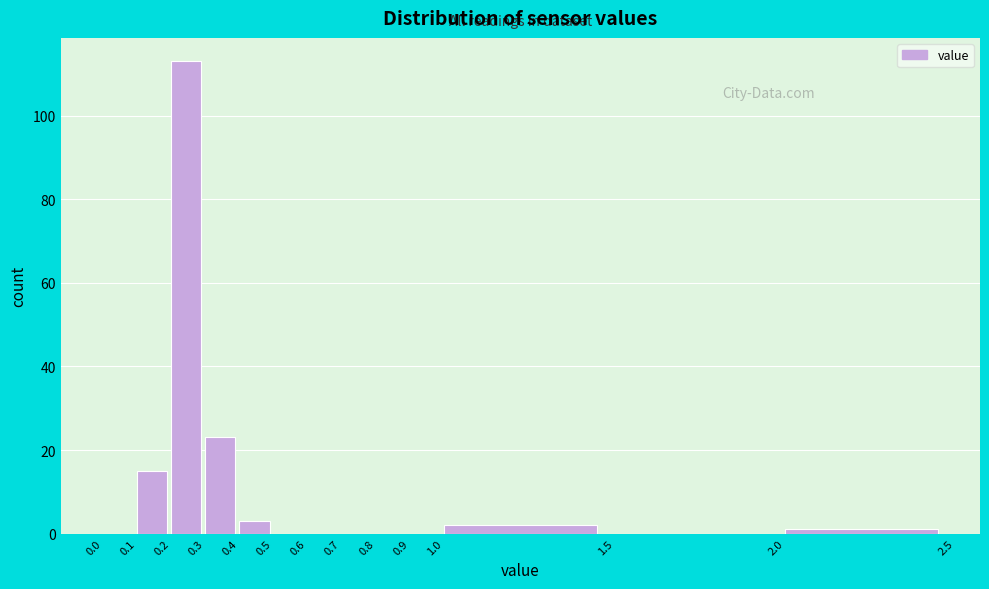

Reading left to right, list every bar in this chart as the range it spans on the x-axis followed by its height. The values are not printed on the chart, so give them approximately, as read against the axis.

0.0 to 0.1: 0
0.1 to 0.2: 16
0.2 to 0.3: 114
0.3 to 0.4: 24
0.4 to 0.5: 4
0.5 to 0.6: 0
0.6 to 0.7: 0
0.7 to 0.8: 0
0.8 to 0.9: 0
0.9 to 1.0: 0
1.0 to 1.5: 2
1.5 to 2.0: 0
2.0 to 2.5: under 2